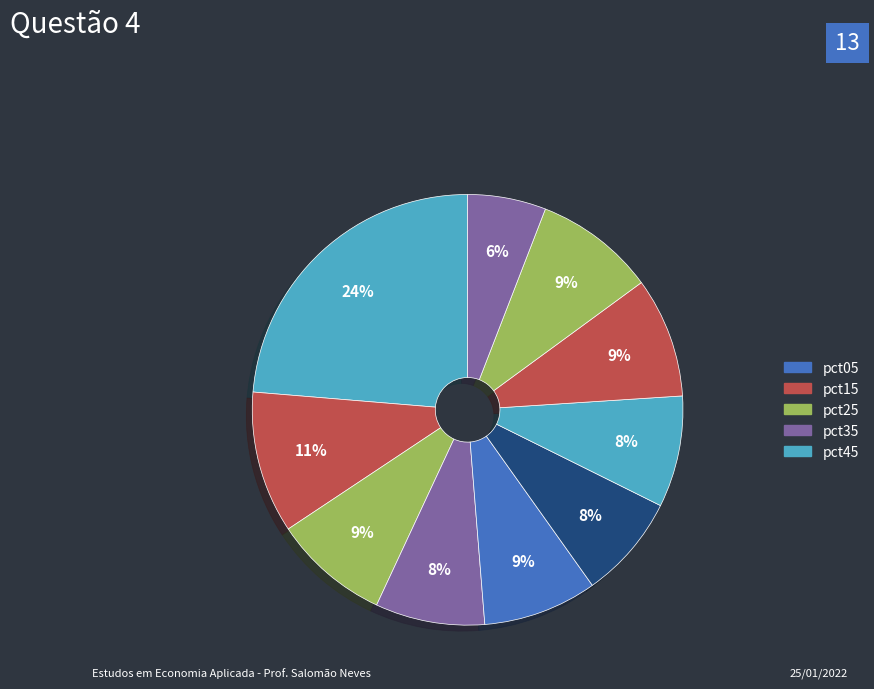

How many segments does this pie chart have?

10